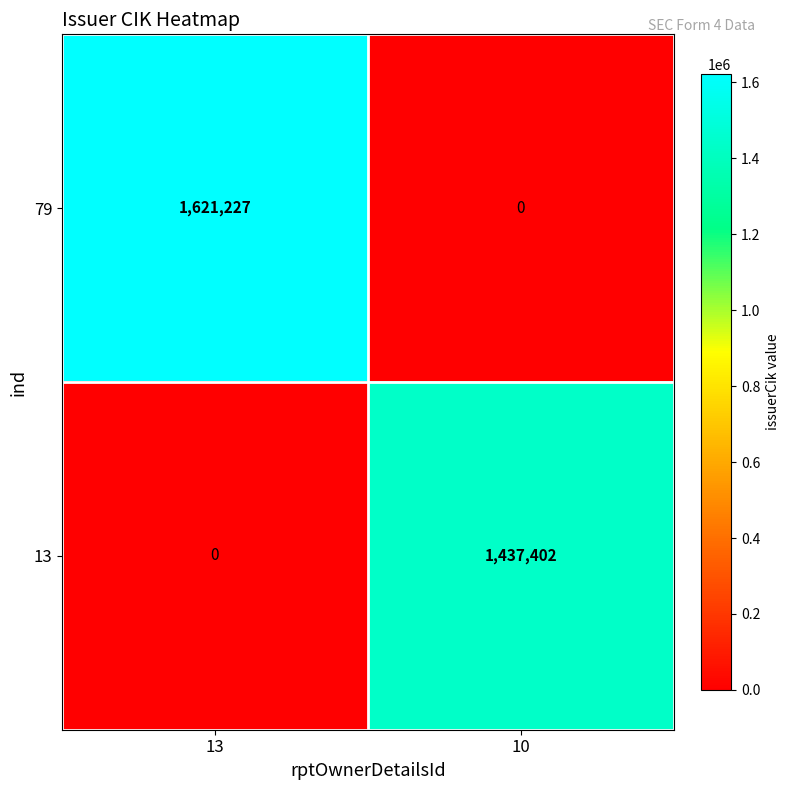

How many values in 13 are above zero?

1